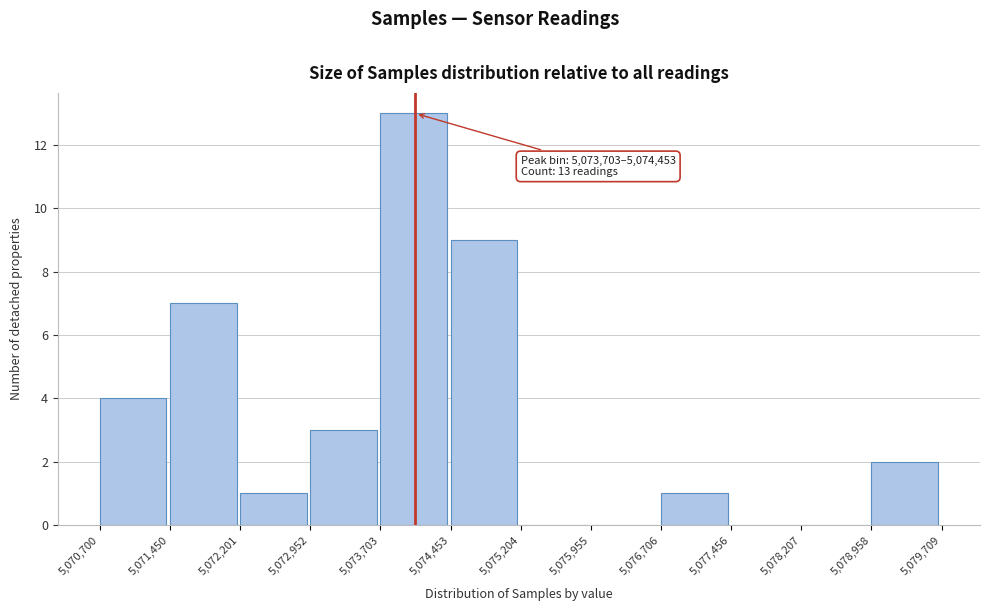

Which range on the x-axis has the tallest bar?

5,073,703 to 5,074,453